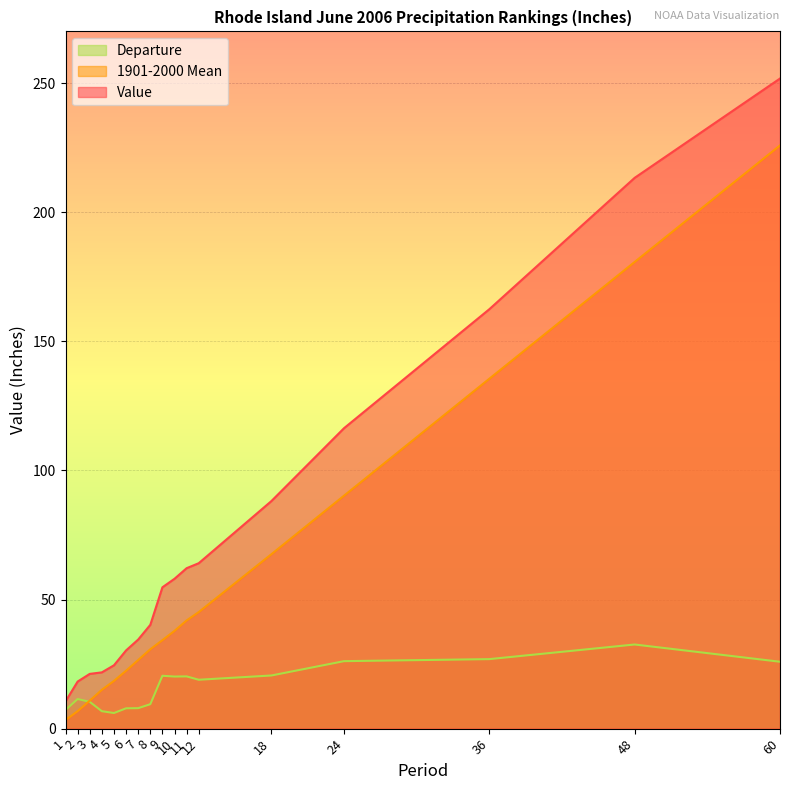

Reading left to right, extract all data points from this chart.

Value: 1=10.6	2=18.2	3=21.2	4=21.8	5=24.5	6=30.3	7=34.5	8=40.2	9=54.7	10=58.0	11=62.1	12=64.1	18=88.1	24=116.3	36=162.4	48=213.3	60=251.8
1901-2000 Mean: 1=3.3	2=6.8	3=10.8	4=15.0	5=18.5	6=22.4	7=26.6	8=30.7	9=34.3	10=37.9	11=41.9	12=45.1	18=67.5	24=90.2	36=135.5	48=180.7	60=225.8
Departure: 1=7.2	2=11.5	3=10.4	4=6.8	5=6.0	6=7.9	7=7.9	8=9.5	9=20.5	10=20.2	11=20.2	12=18.9	18=20.6	24=26.1	36=26.9	48=32.6	60=25.9